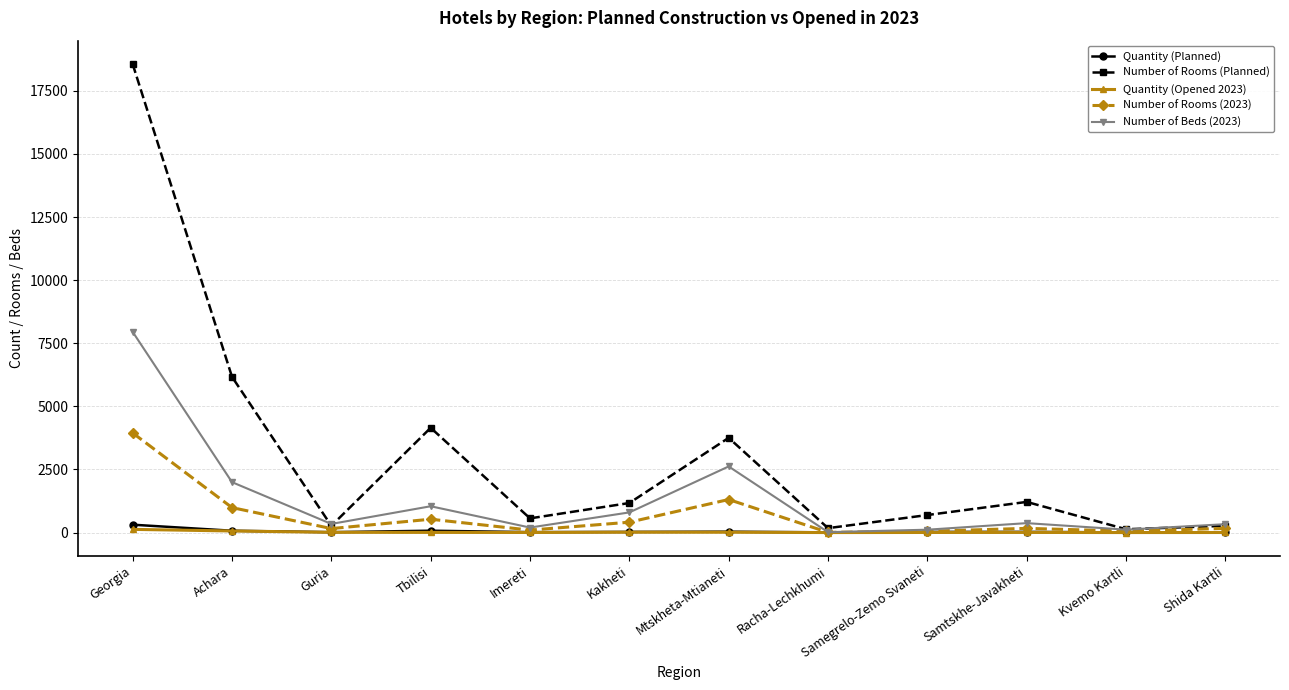

What position from the right is Kvemo Kartli?

2